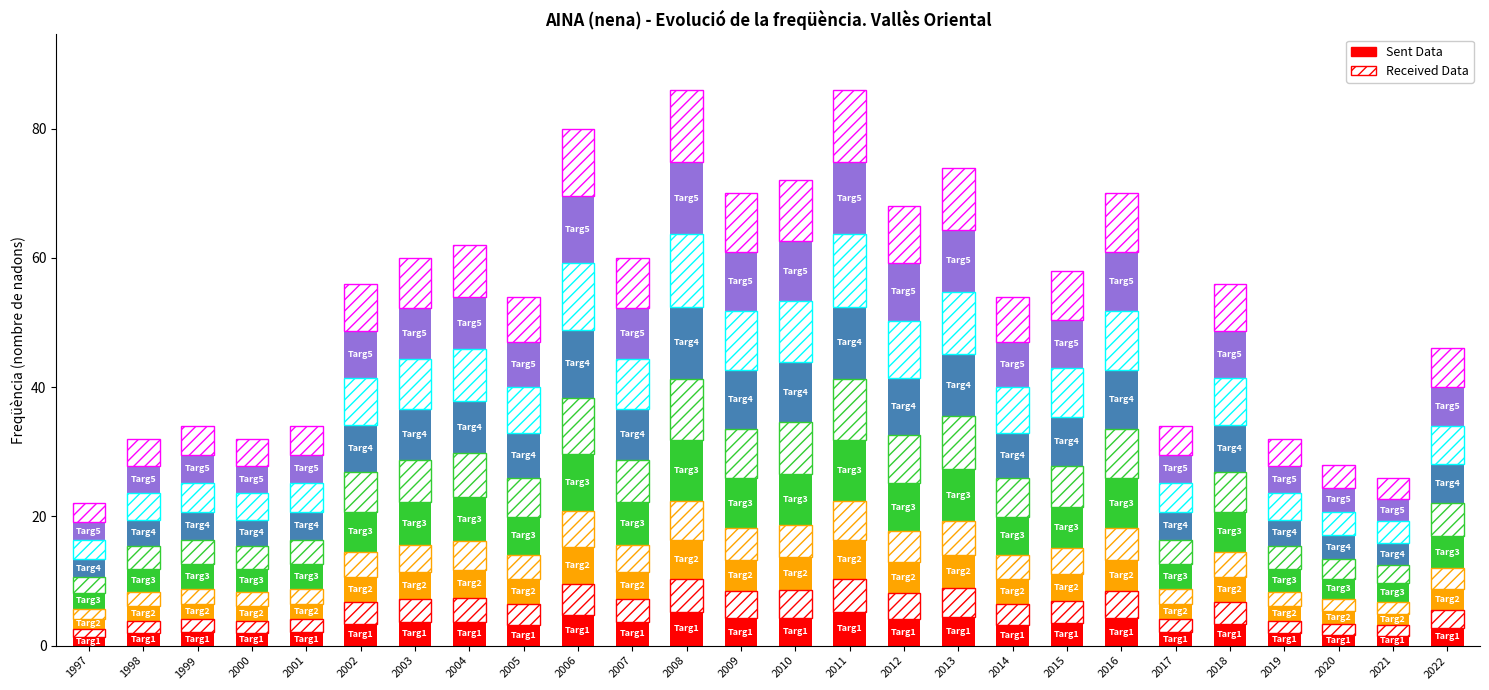

Approximately how many times larger is the value at 2017 compared to 2014?

0.6